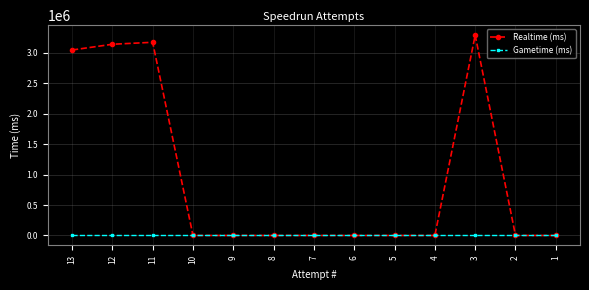

What is the sum of all Realtime (ms) values?

12643966